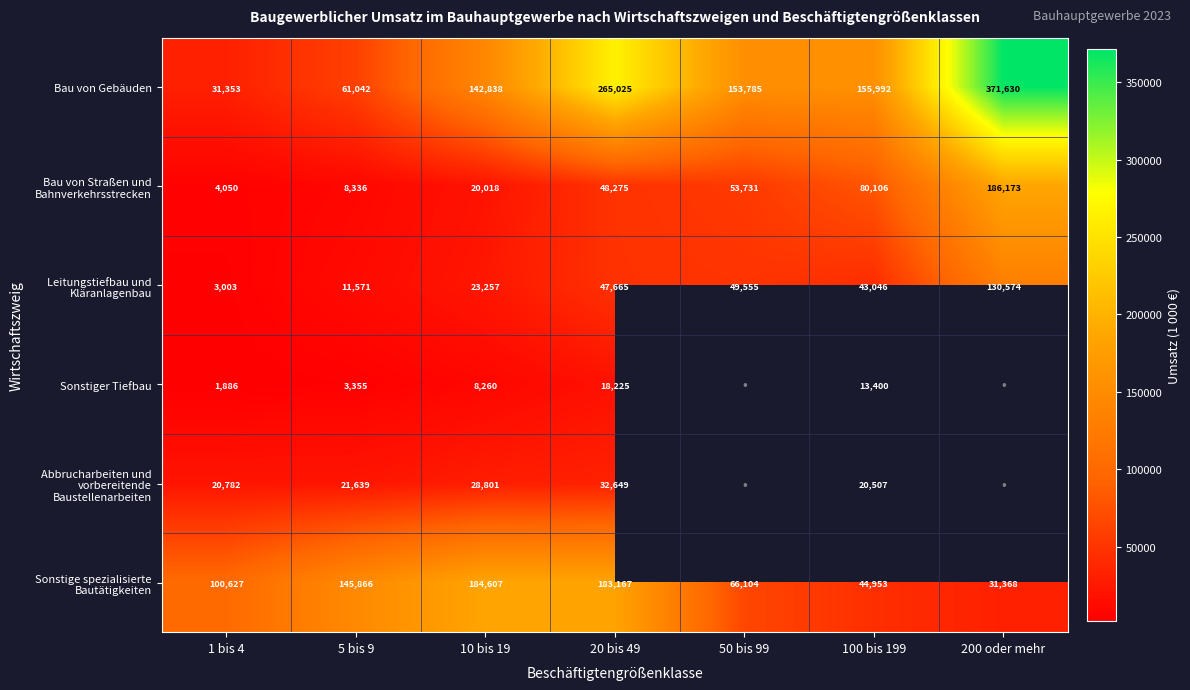

What is the lowest value of the Bau von Gebäuden series?

31353